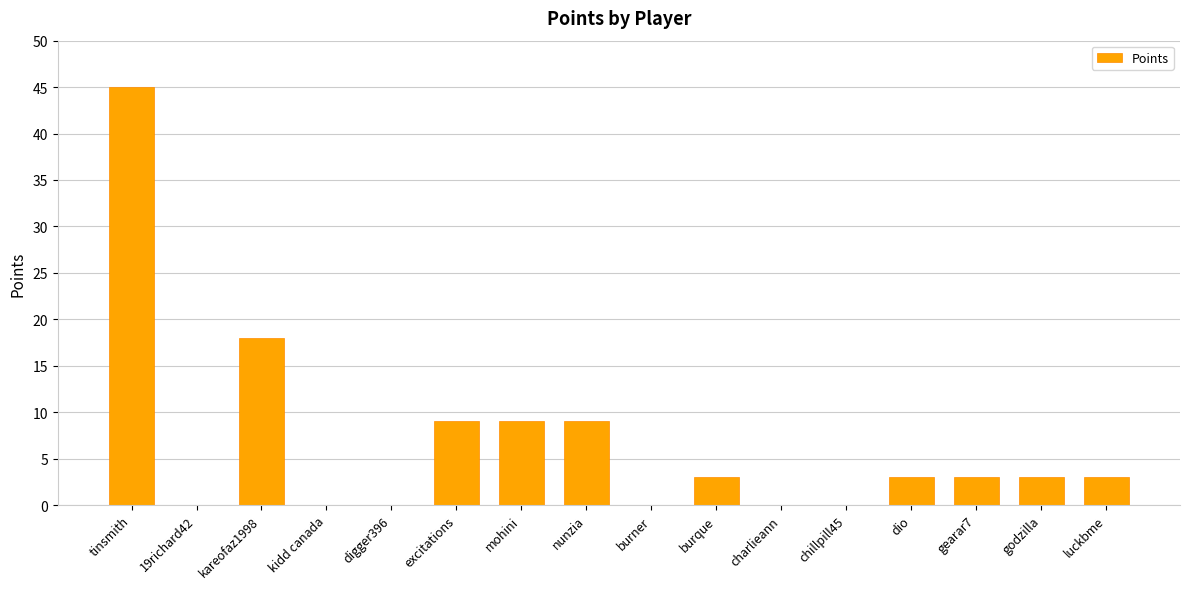

Reading left to right, transcribe all the data shown in this chart.

tinsmith=45	19richard42=0	kareofaz1998=18	kidd canada=0	digger396=0	excitations=9	mohini=9	nunzia=9	burner=0	burque=3	charlieann=0	chillpill45=0	dio=3	gearar7=3	godzilla=3	luckbme=3